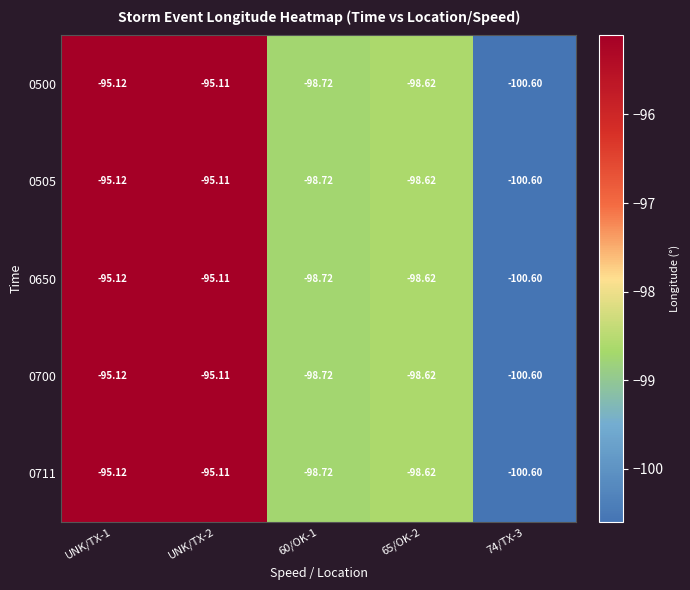

Is the value of 0650 at UNK/TX-1 greater than the value of 0505 at 60/OK-1?

Yes